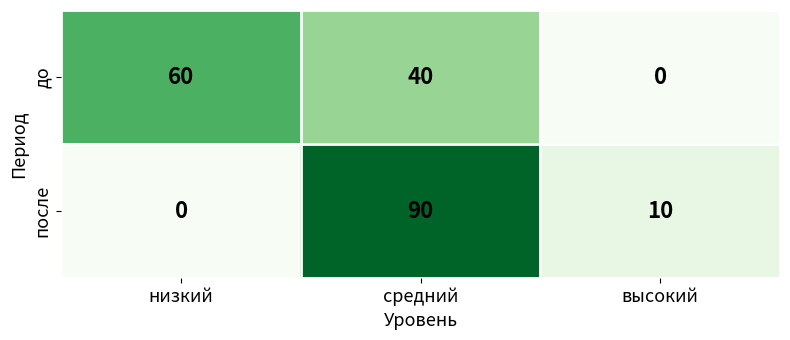

At which category does the chart reach its peak across all series?

средний